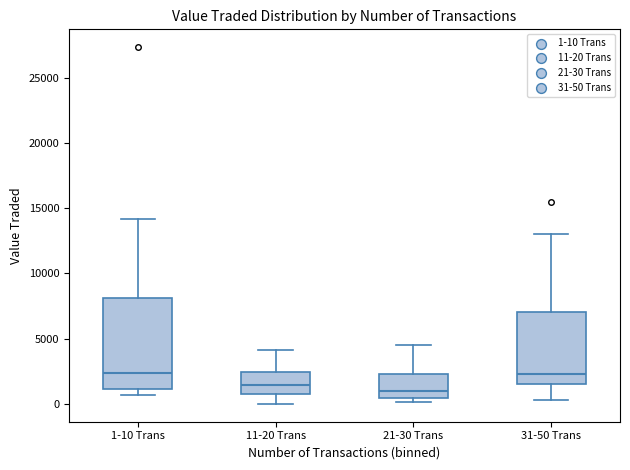

Reading left to right, read every box against the y-axis: the position of its median line, the range the box covers, and the ends of its whiskers. The values are not printed on the chart, so give them approximately, as read against the axis.

1-10 Trans: median 2500, box 1000 to 8000, whiskers 500 to 14000
11-20 Trans: median 1500, box 1000 to 2500, whiskers 0 to 4000
21-30 Trans: median 1000, box 500 to 2500, whiskers 0 to 4500
31-50 Trans: median 2500, box 1500 to 7000, whiskers 500 to 13000